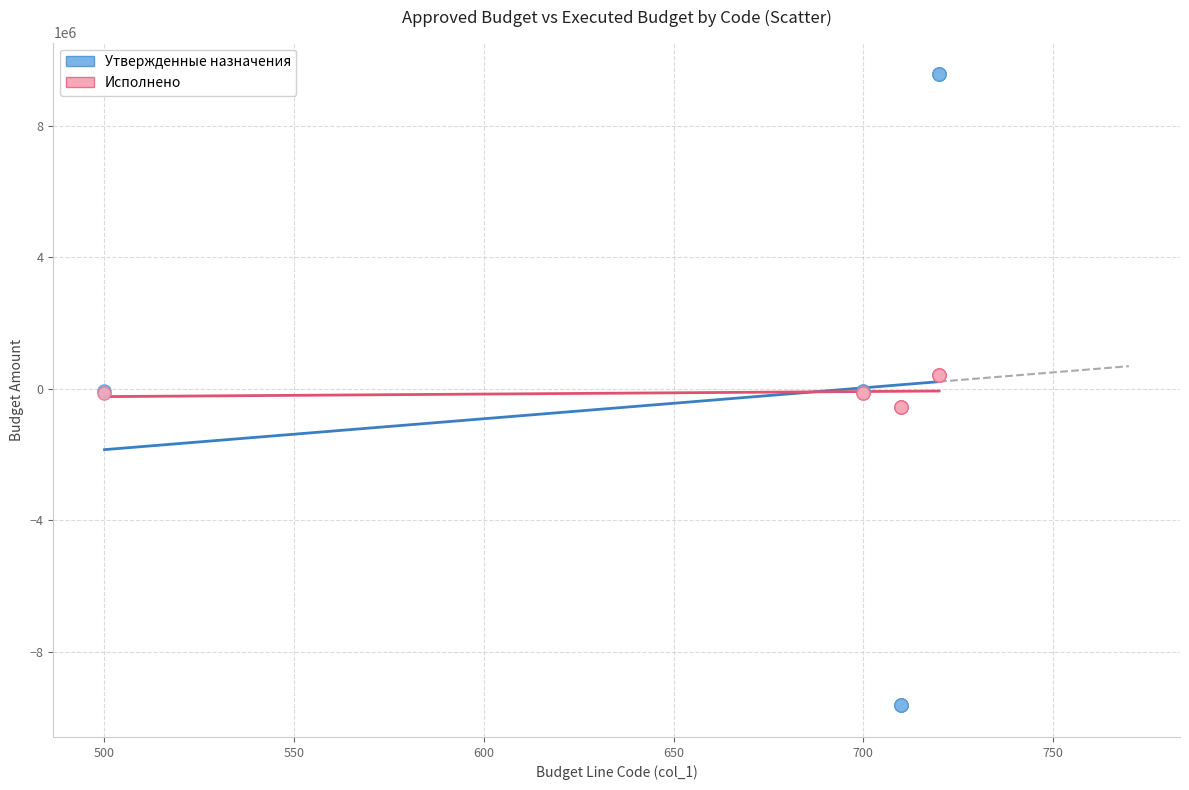

What is the X range (max minus min) for the scatter plot?

220.0